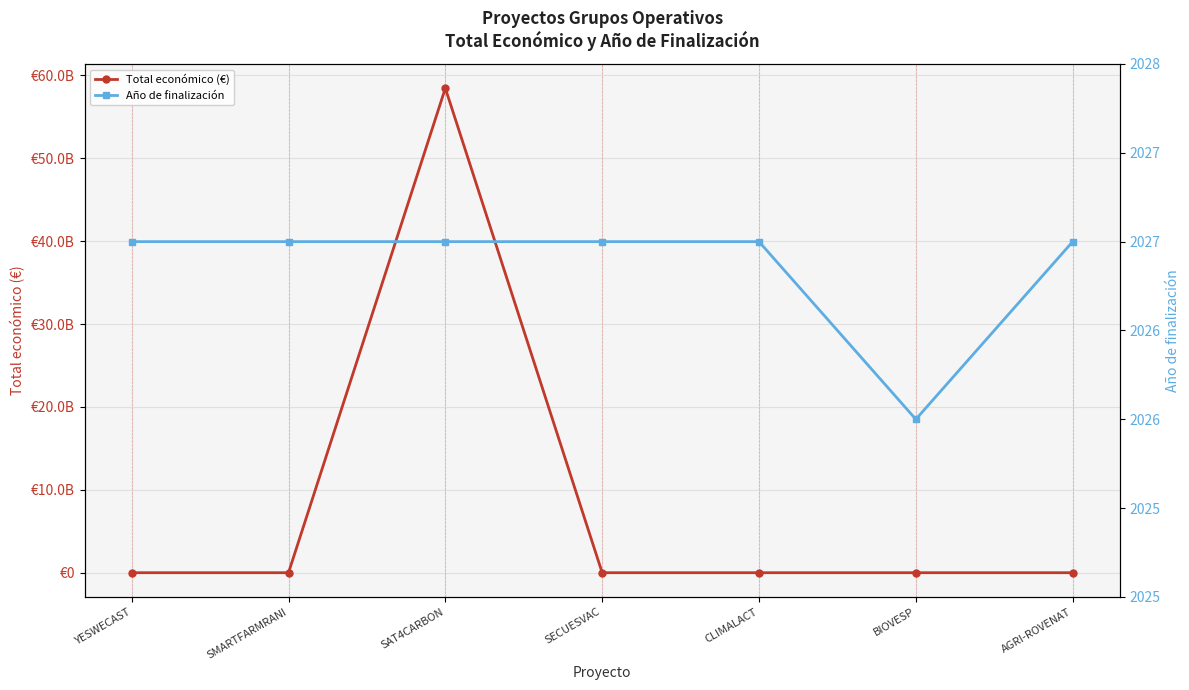

True or false: Año de finalización and Total económico (€) intersect in this chart.

False